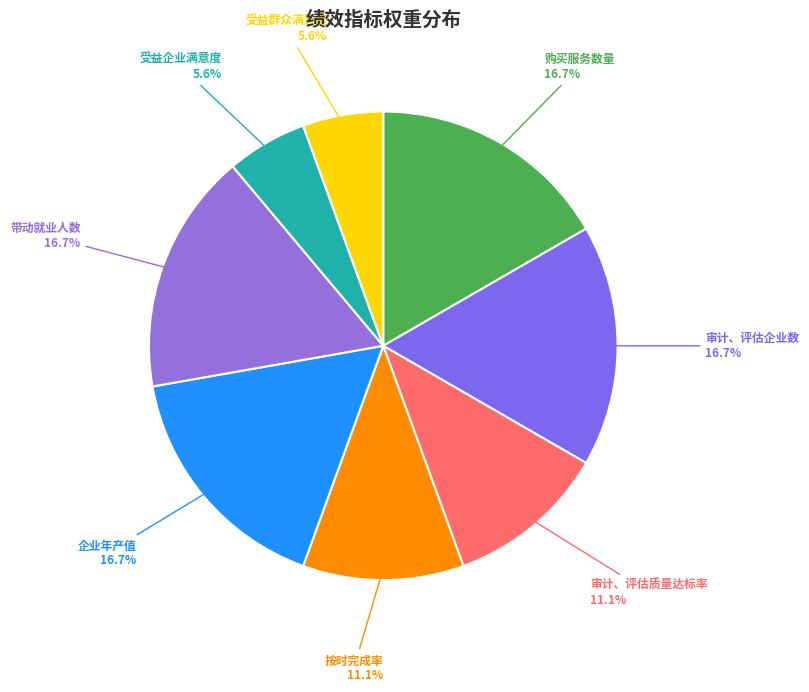

Does any single category account for the majority?

No